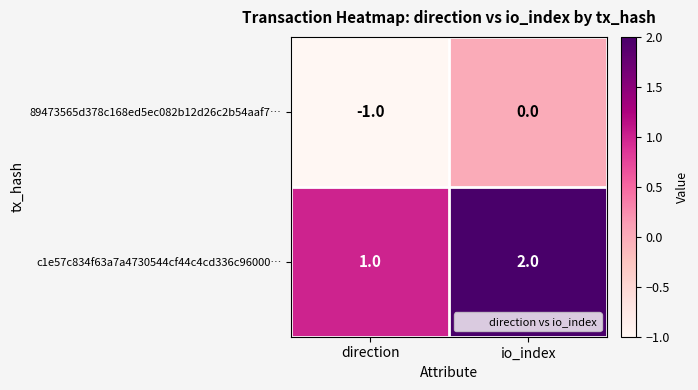

Is it true that c1e57c834f63a7a4730544cf44c4cd336c96000… equals 0 at direction?

False